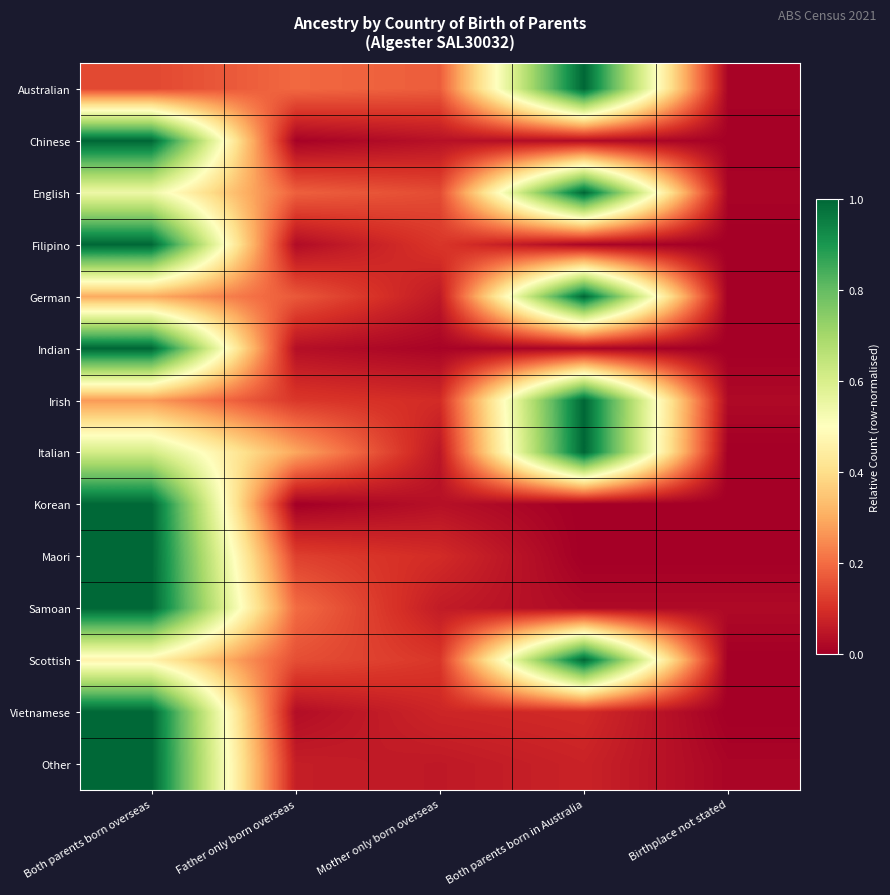

What is the difference between the highest and lowest values at Both parents born overseas?

0.9